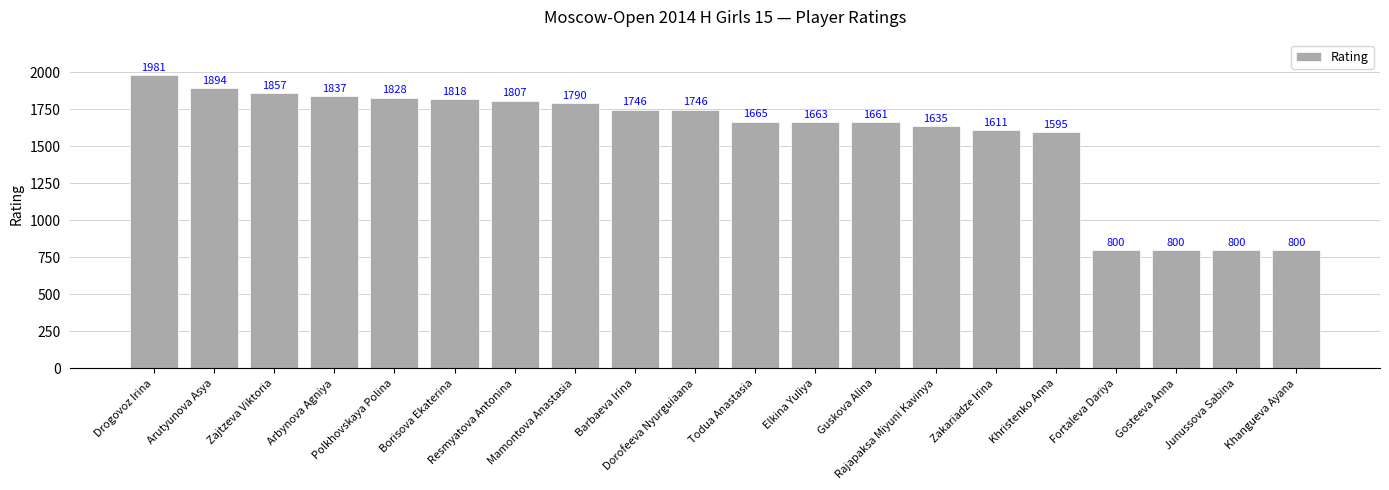

At which label does the data first exceed 1746?

Drogovoz Irina